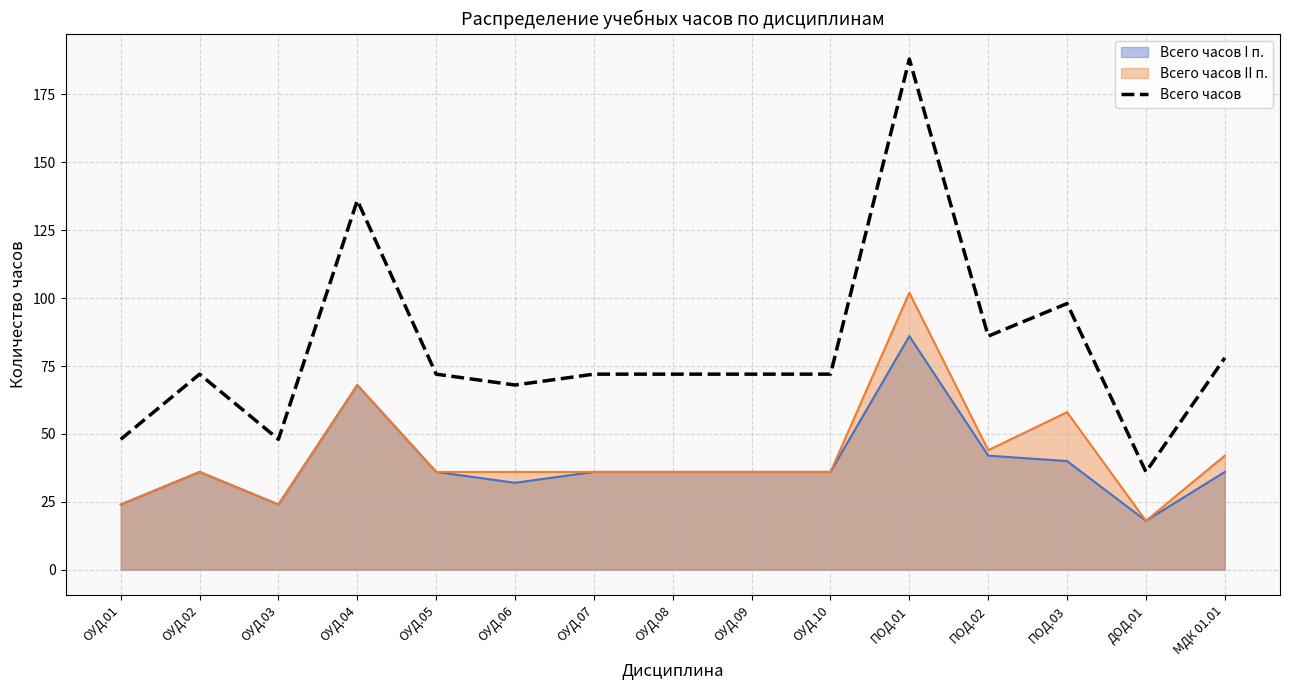

Reading left to right, transcribe all the data shown in this chart.

48	72	48	136	72	68	72	72	72	72	188	86	98	36	78